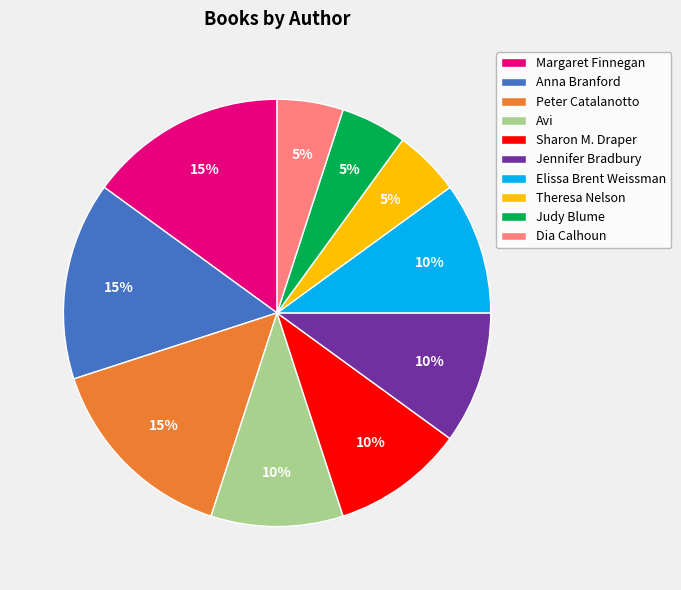

To the nearest percent, what is the average slice percentage?

10%